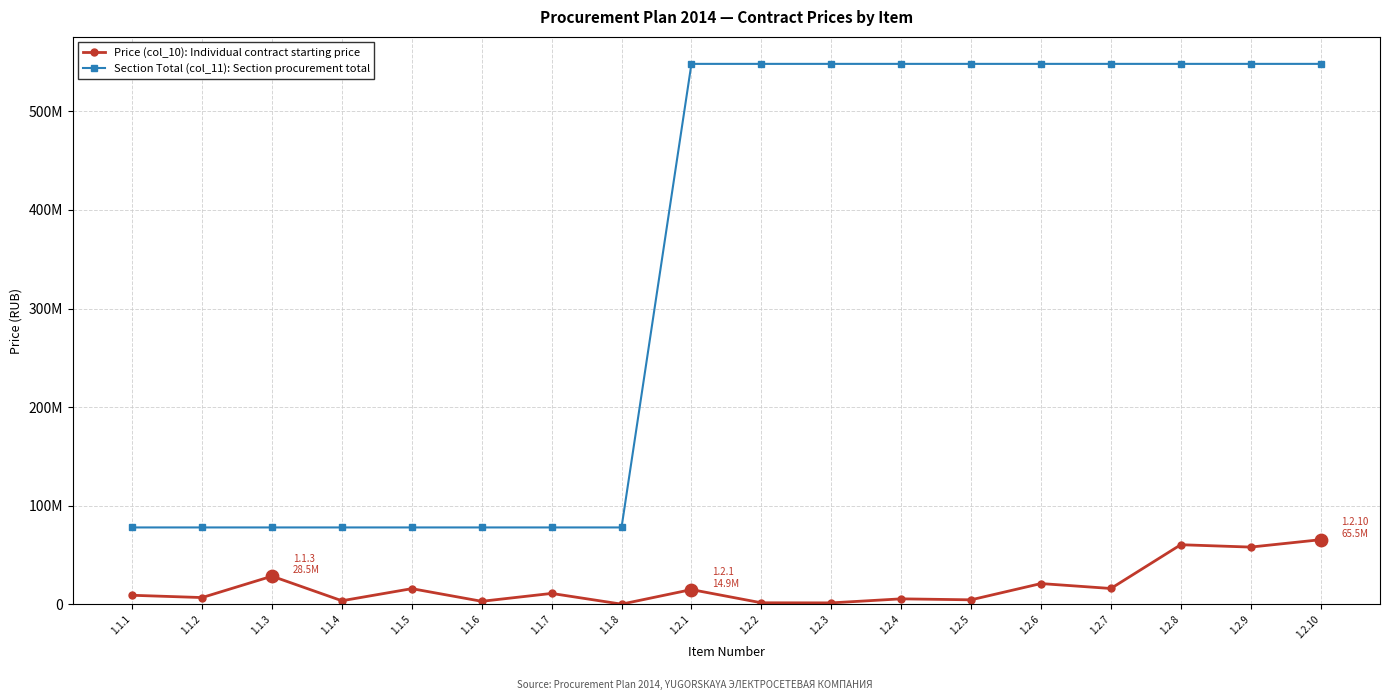

What are all the series names shown in the legend?

Price (col_10): Individual contract starting price, Section Total (col_11): Section procurement total